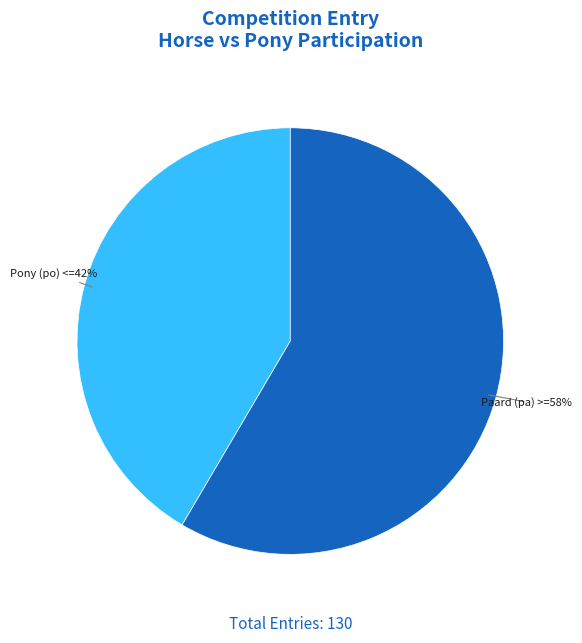

To the nearest percent, what is the average slice percentage?

50%